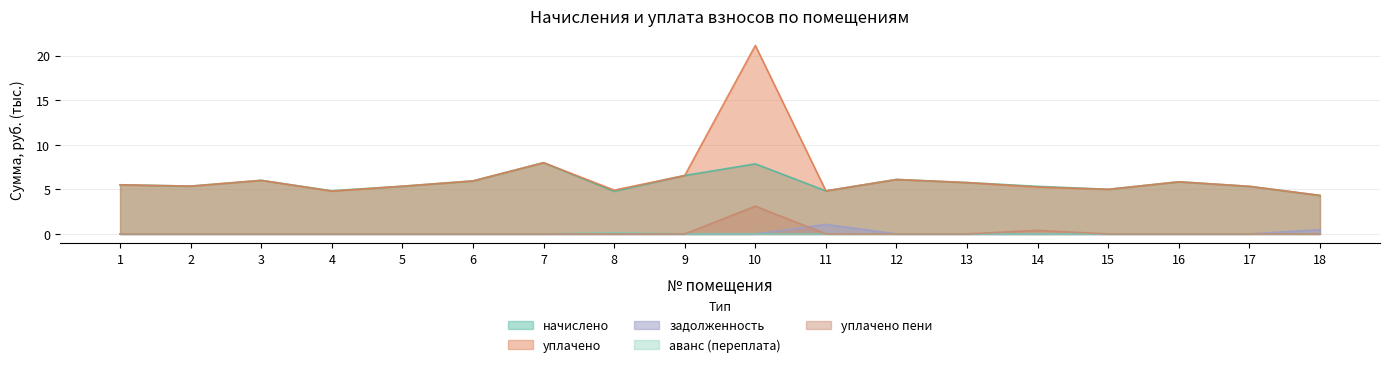

What is the total value across all series at 1?

11.0